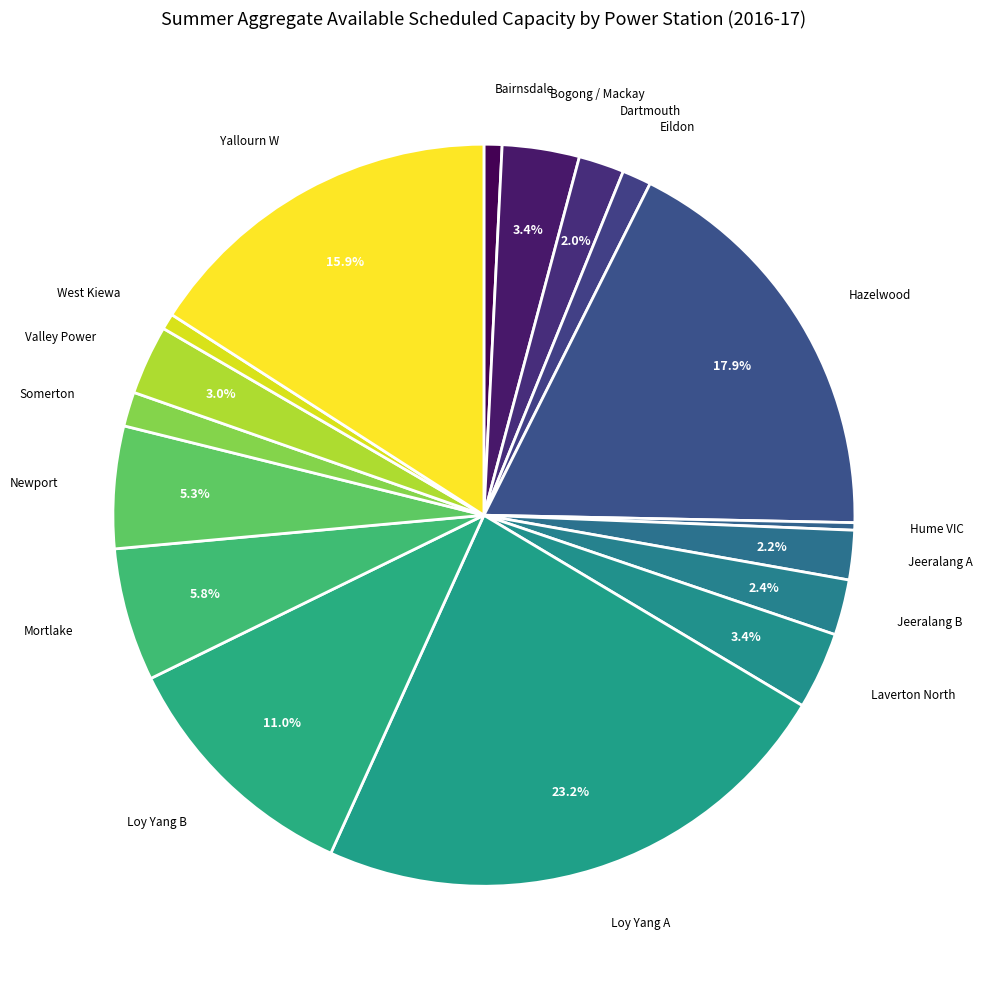

How many segments does this pie chart have?

17